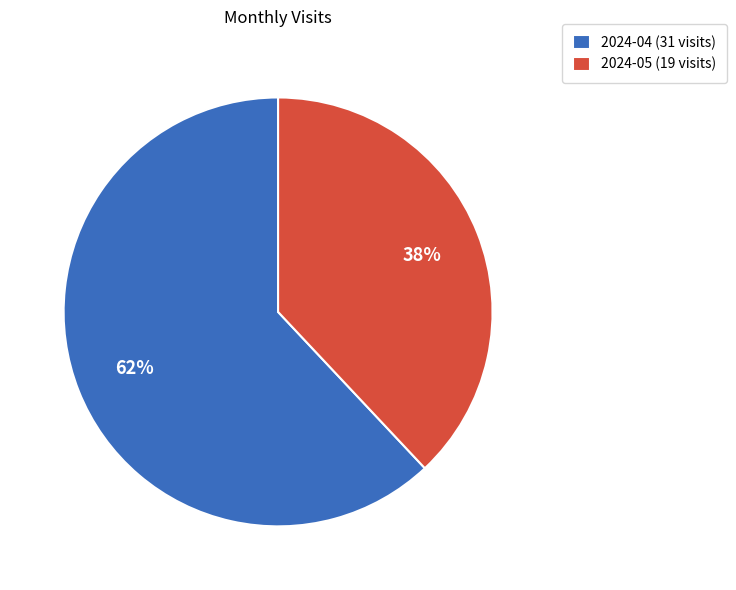

To the nearest percent, what percentage of the pie is 2024-05 (19 visits)?

38%